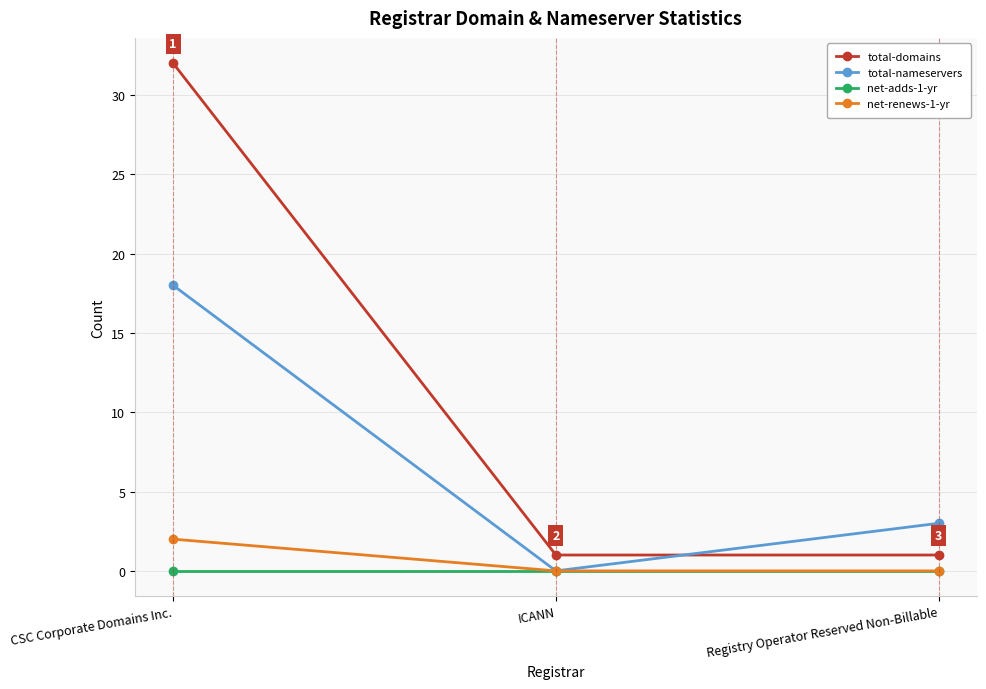

What are all the series names shown in the legend?

total-domains, total-nameservers, net-adds-1-yr, net-renews-1-yr